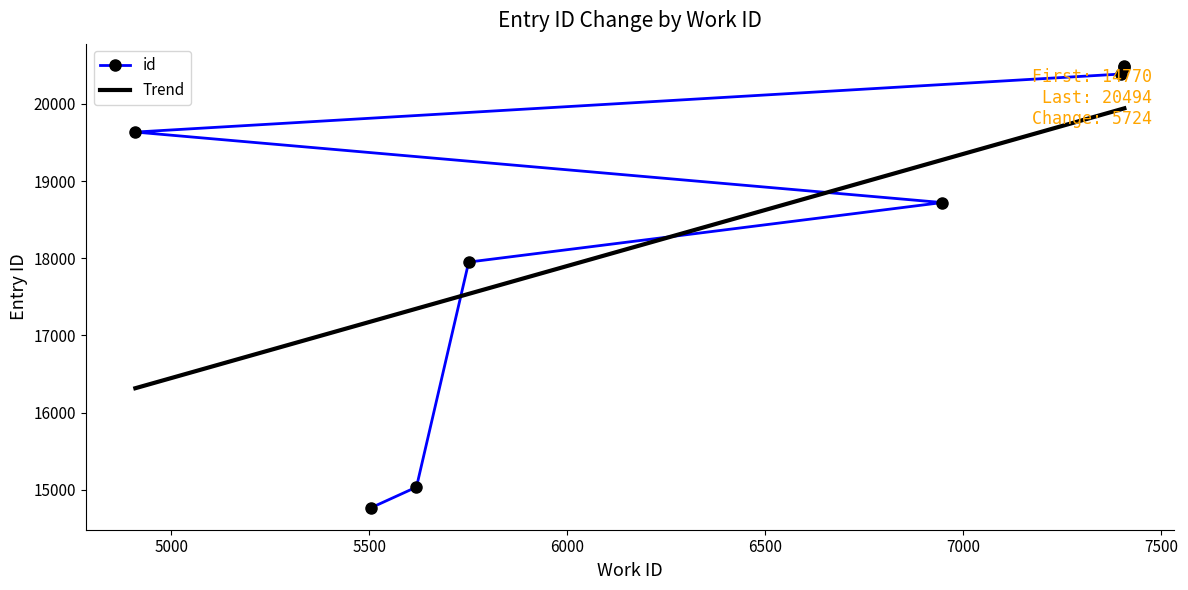

Reading left to right, what are all the values shown in this chart?

5505=14770	5619=15036	5751=17951	6947=18722	4909=19635	7399=20387	7407=20481	7407=20494